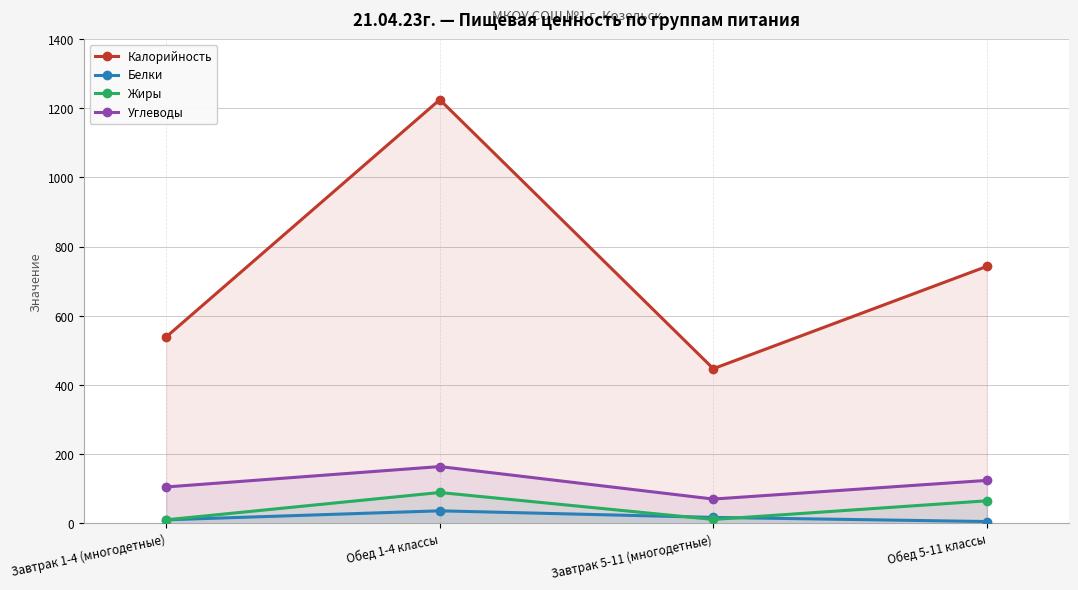

Reading left to right, extract all data points from this chart.

Калорийность: 539	1225	447	743
Белки: 10	36	17	5
Жиры: 10	89	11	65
Углеводы: 105	164	70	124